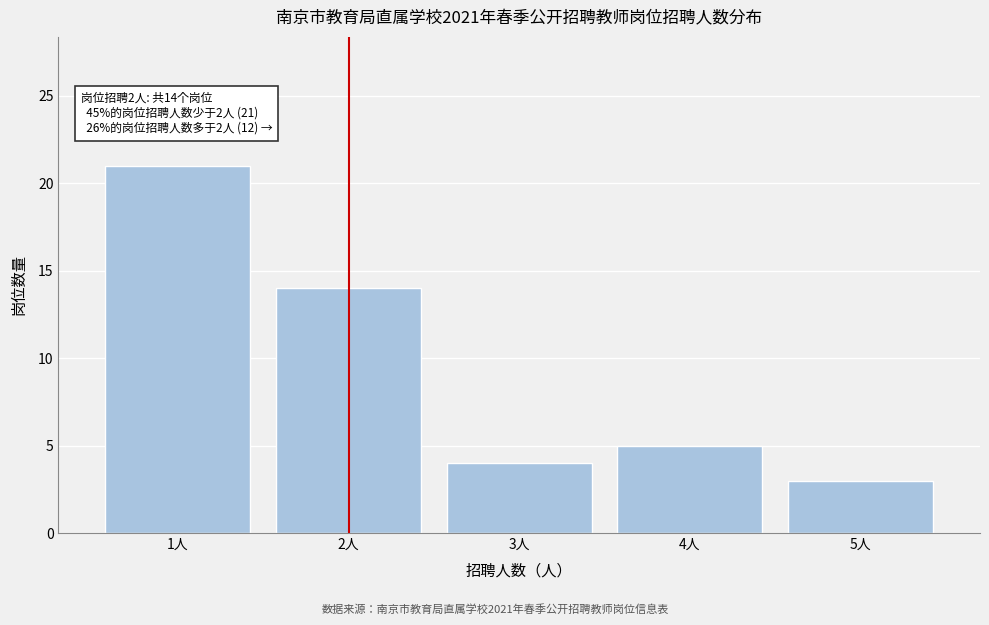

Over which range of the x-axis is the bar tallest?

0.5 to 1.5